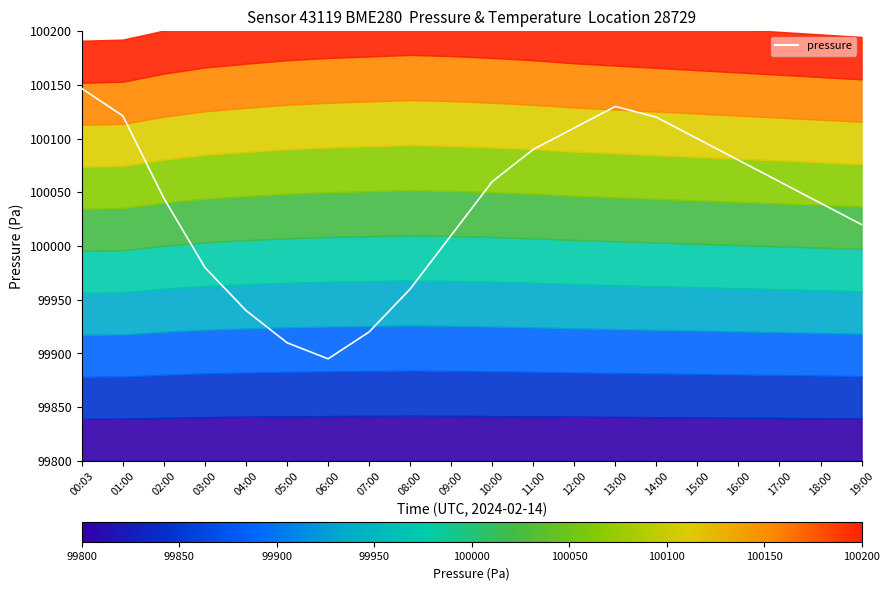

Reading left to right, transcribe all the data shown in this chart.

00:03=100146.7	01:00=100121.2	02:00=100044.4	03:00=99980.0	04:00=99940.0	05:00=99910.0	06:00=99895.0	07:00=99920.0	08:00=99960.0	09:00=100010.0	10:00=100060.0	11:00=100090.0	12:00=100110.0	13:00=100130.0	14:00=100120.0	15:00=100100.0	16:00=100080.0	17:00=100060.0	18:00=100040.0	19:00=100020.0